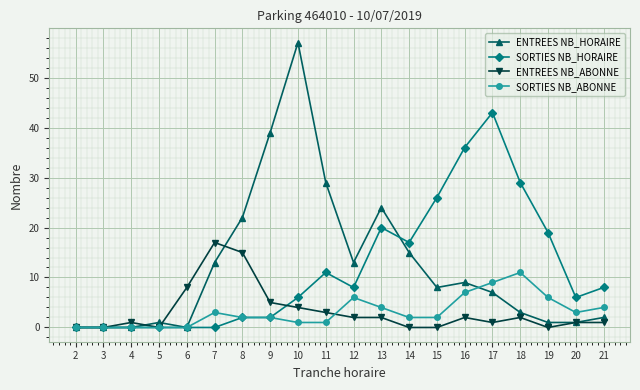

Reading left to right, list all the values displayed in this chart.

ENTREES NB_HORAIRE: 2=0	3=0	4=0	5=1	6=0	7=13	8=22	9=39	10=57	11=29	12=13	13=24	14=15	15=8	16=9	17=7	18=3	19=1	20=1	21=2
SORTIES NB_HORAIRE: 2=0	3=0	4=0	5=0	6=0	7=0	8=2	9=2	10=6	11=11	12=8	13=20	14=17	15=26	16=36	17=43	18=29	19=19	20=6	21=8
ENTREES NB_ABONNE: 2=0	3=0	4=1	5=0	6=8	7=17	8=15	9=5	10=4	11=3	12=2	13=2	14=0	15=0	16=2	17=1	18=2	19=0	20=1	21=1
SORTIES NB_ABONNE: 2=0	3=0	4=0	5=0	6=0	7=3	8=2	9=2	10=1	11=1	12=6	13=4	14=2	15=2	16=7	17=9	18=11	19=6	20=3	21=4